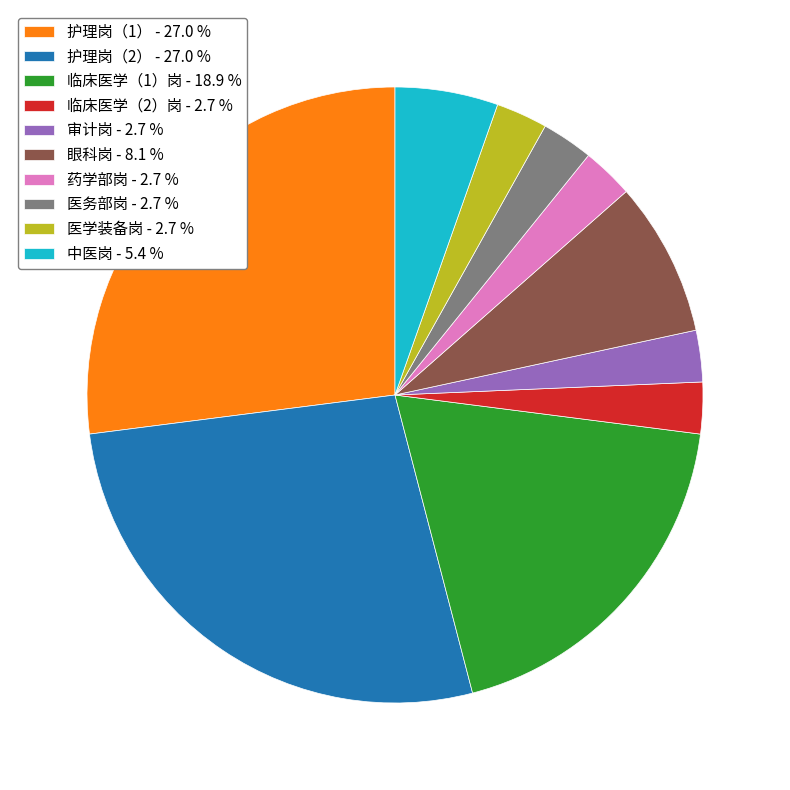

Which has a higher value, 中医岗 or 审计岗?

中医岗